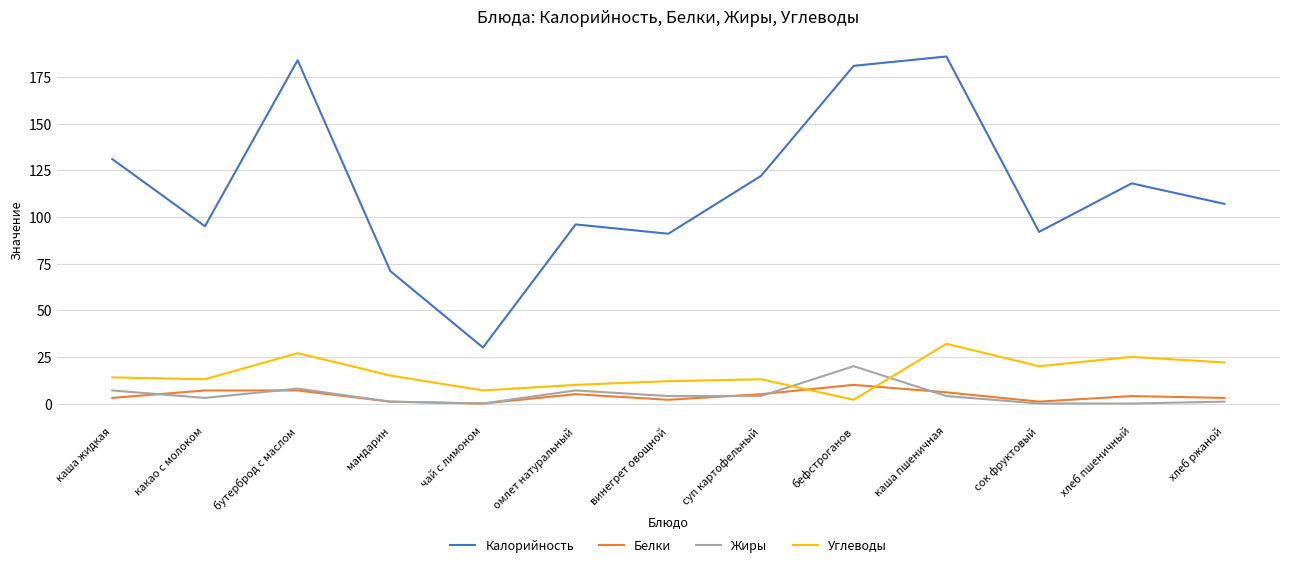

The Белки series shows 1 at сок фруктовый. True or false?

True